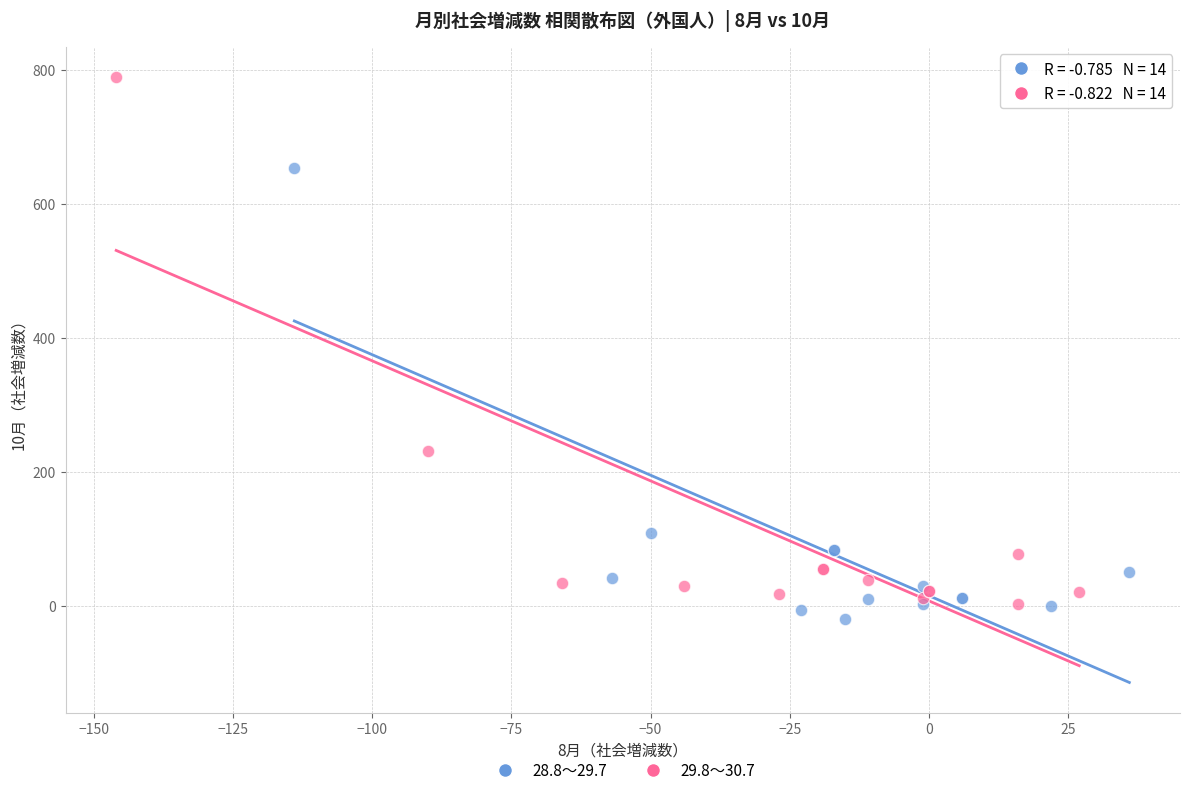

Which series reaches the minimum Y coordinate?

28.8～29.7